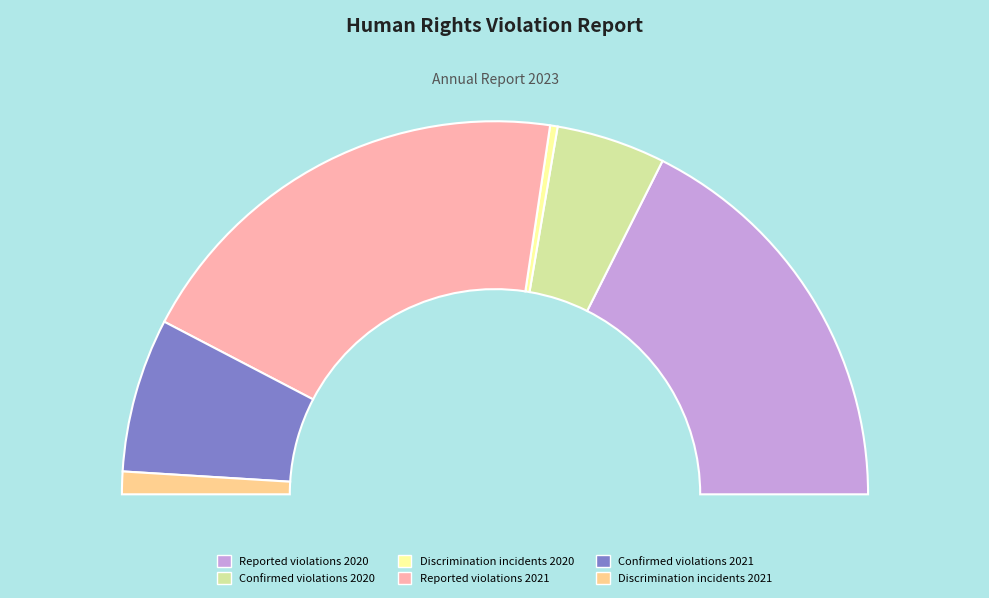

True or false: Reported violations 2020 accounts for 35% of the total.

True